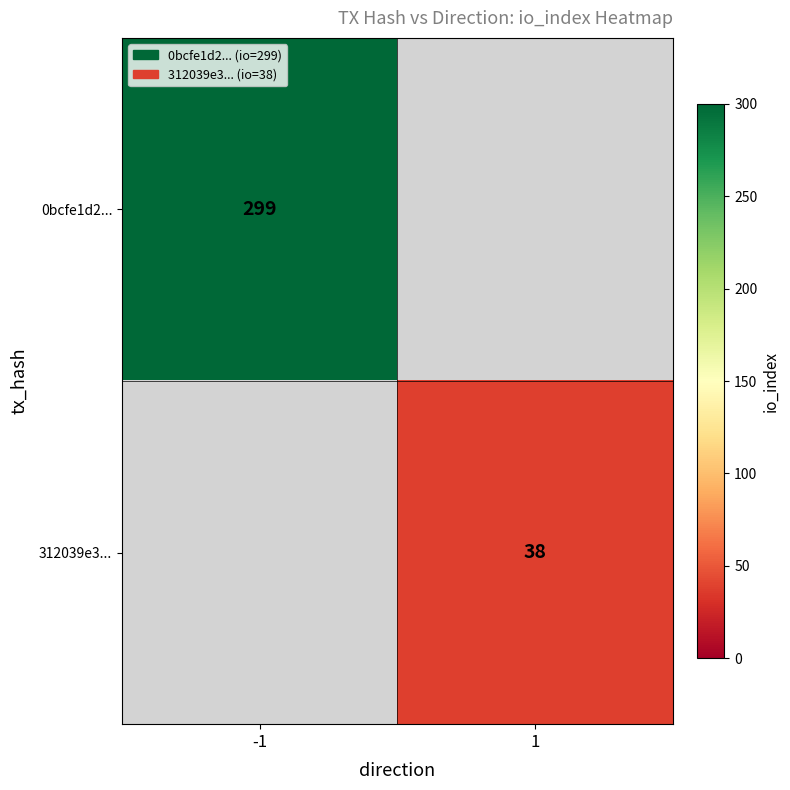

What is the smallest value displayed?

38.0